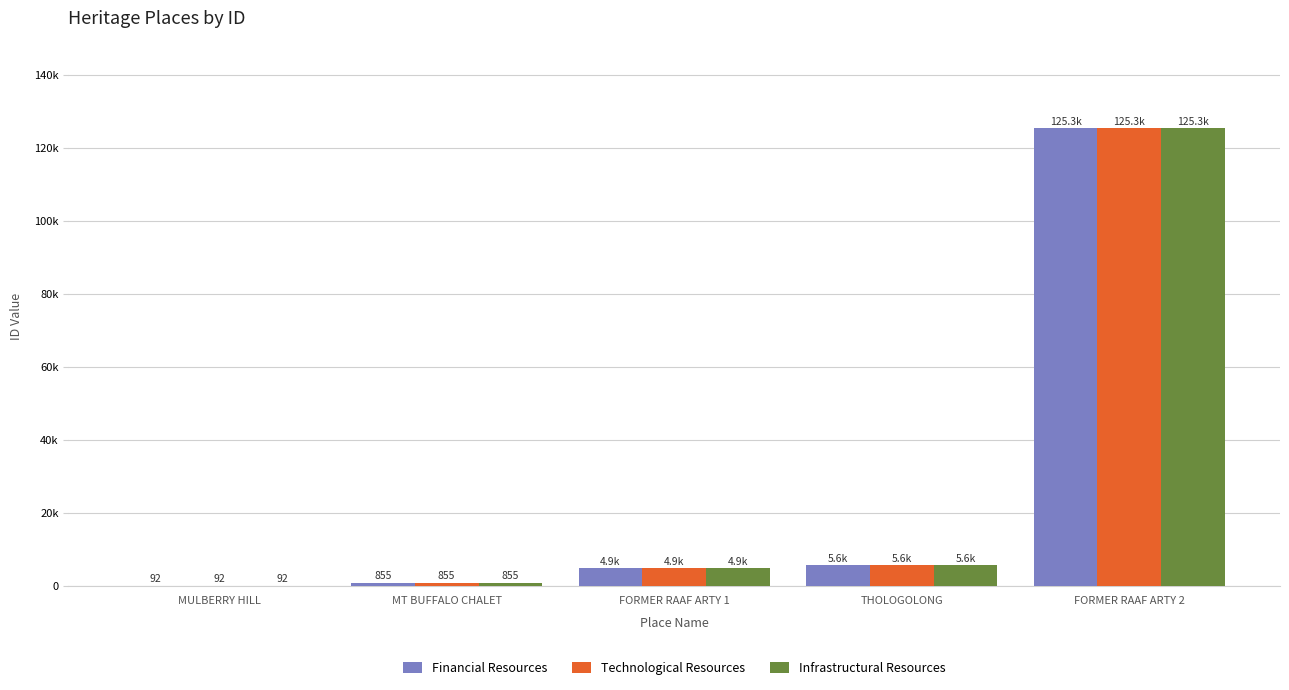

At THOLOGOLONG, list the series in order from smallest to largest.

Financial Resources, Technological Resources, Infrastructural Resources